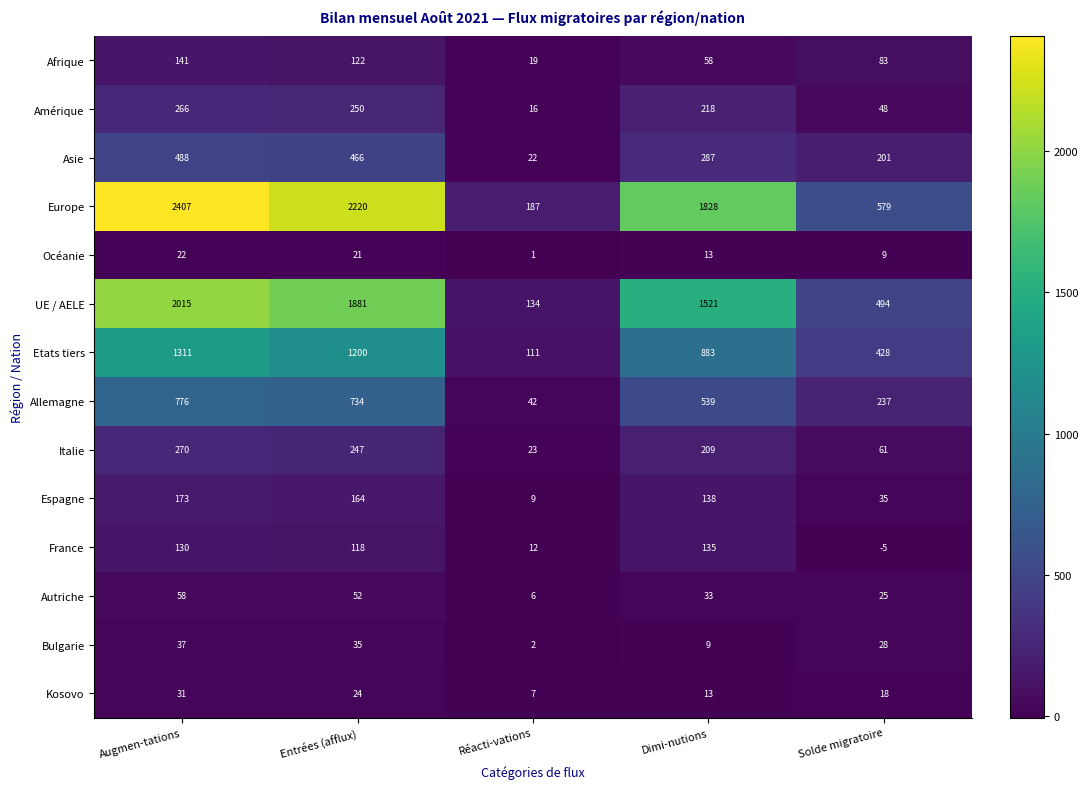

Where does the Etats tiers series first go above 883?

Augmen-tations